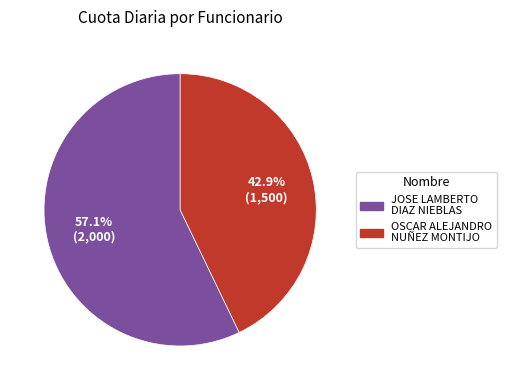

To the nearest percent, what is the difference between the largest and smallest slice percentages?

14%